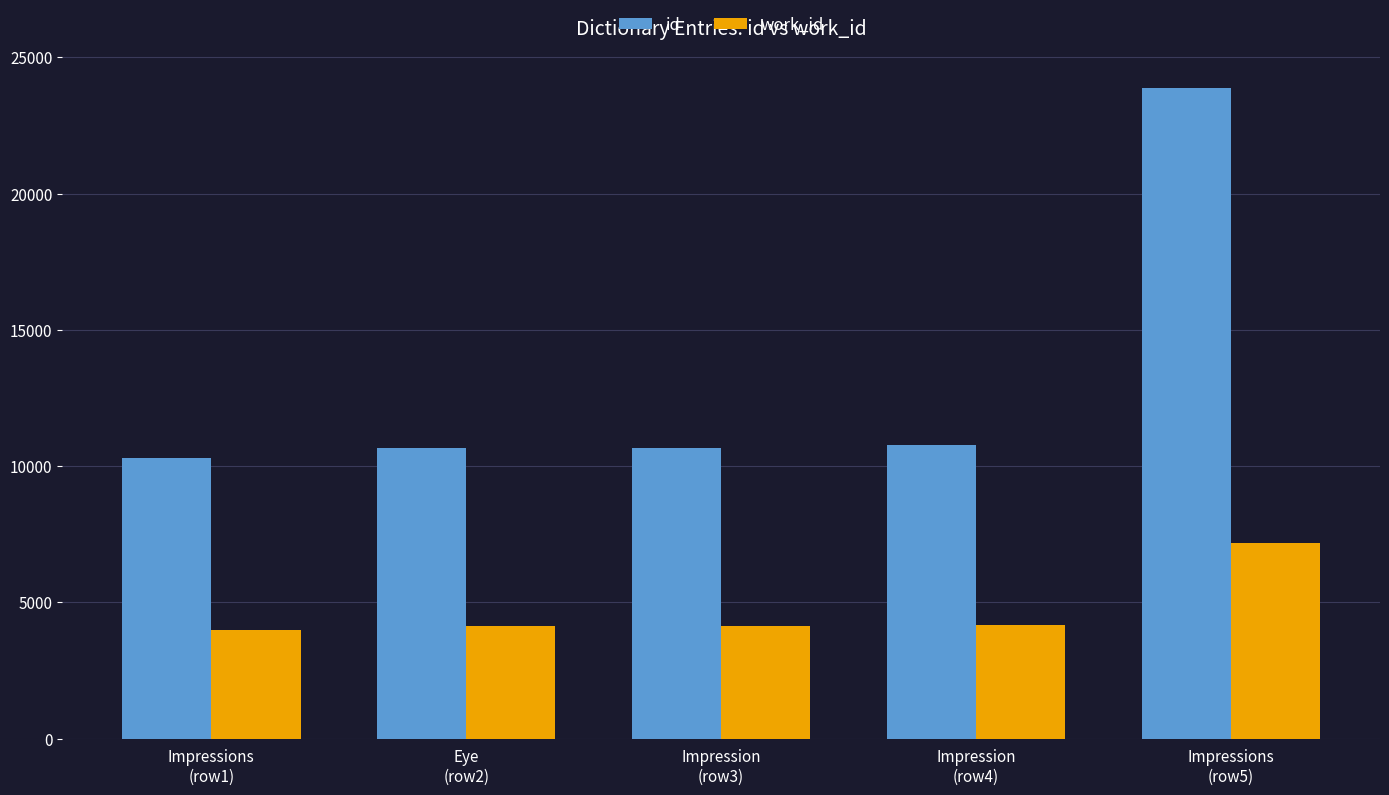

What is the label of the 1st bar from the right?

Impressions
(row5)